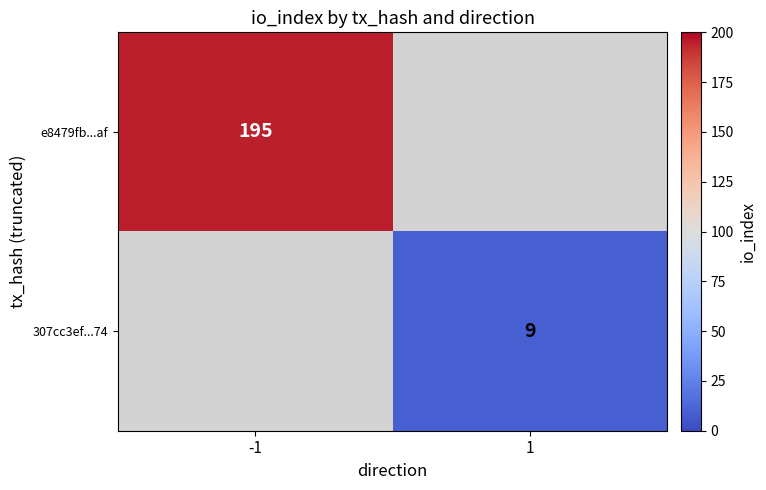

Is it true that 307cc3ef...74 equals 5 at 1?

False